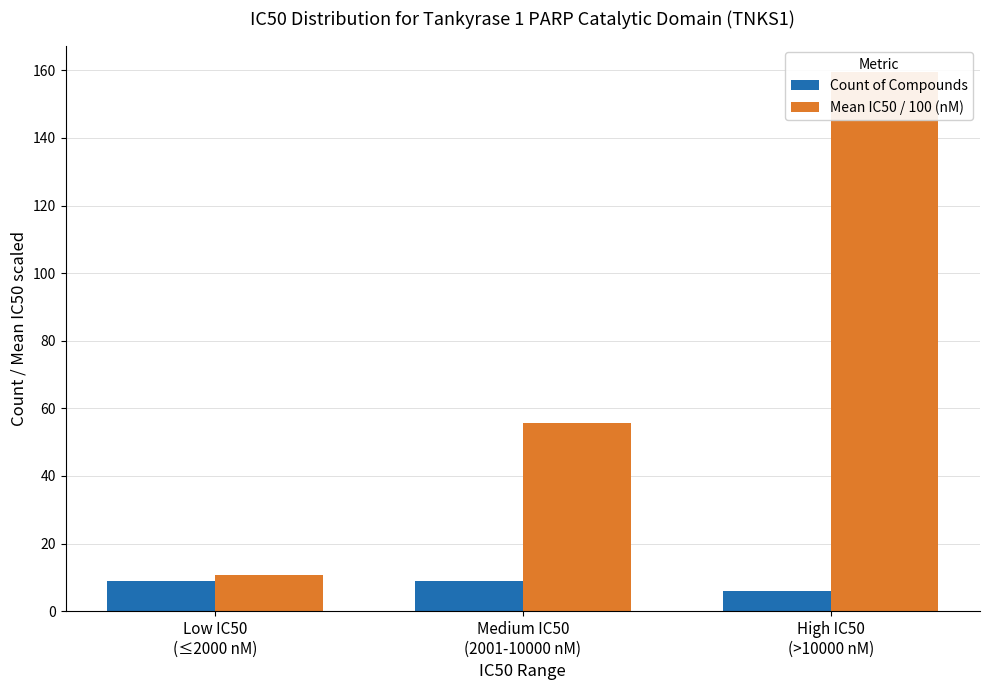

What is the difference between the Count of Compounds values at Low IC50
(≤2000 nM) and High IC50
(>10000 nM)?

3.0